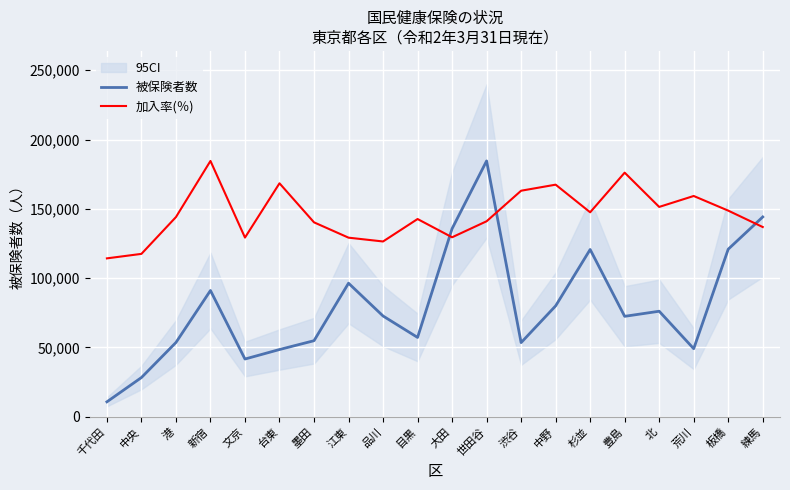

List the labels in order of 加入率(％) value, largest first.

新宿, 豊島, 台東, 中野, 渋谷, 荒川, 北, 板橋, 杉並, 港, 目黒, 世田谷, 墨田, 練馬, 大田, 文京, 江東, 品川, 中央, 千代田